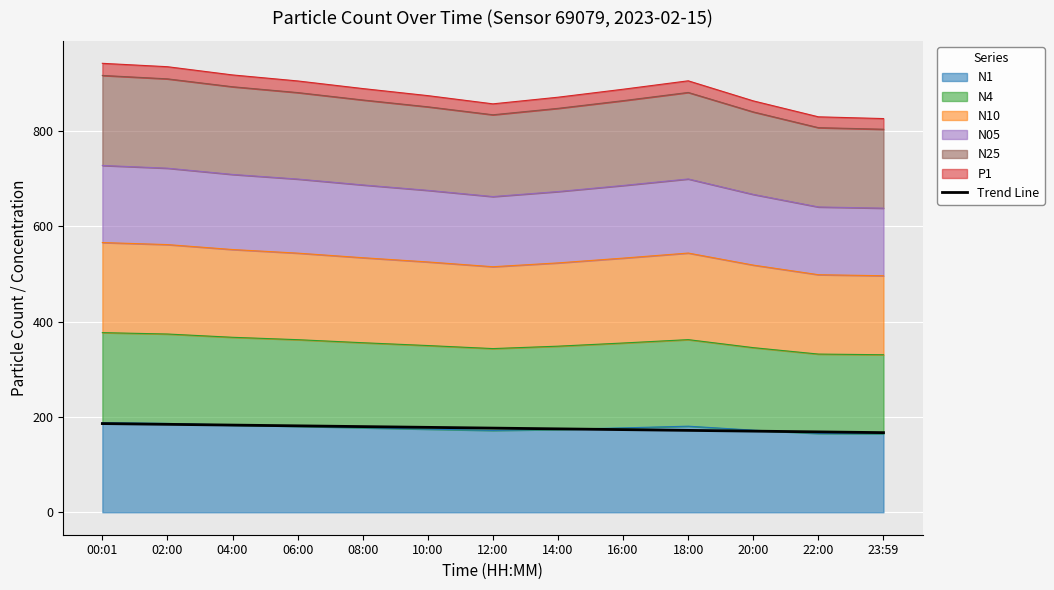

Reading right to left, transcribe all the data shown in this chart.

167.2	168.8	170.3	171.9	173.5	175.1	176.7	178.3	179.9	181.4	183.0	184.6	186.2